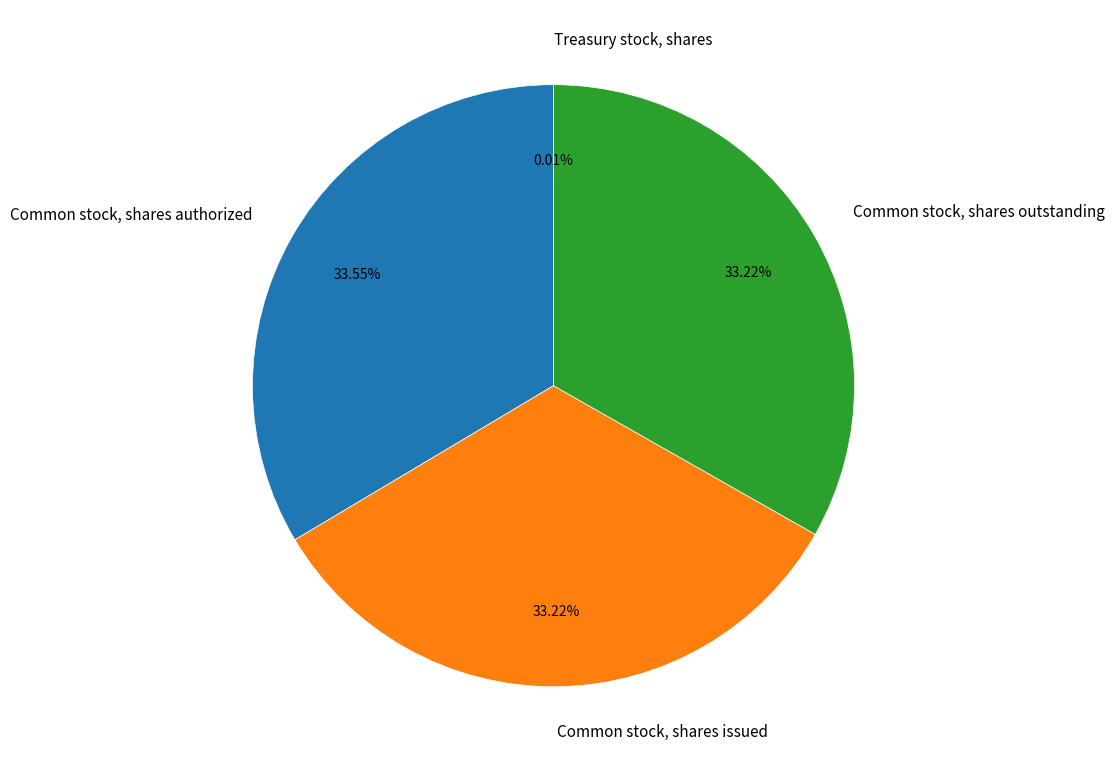

Does any single category account for the majority?

No